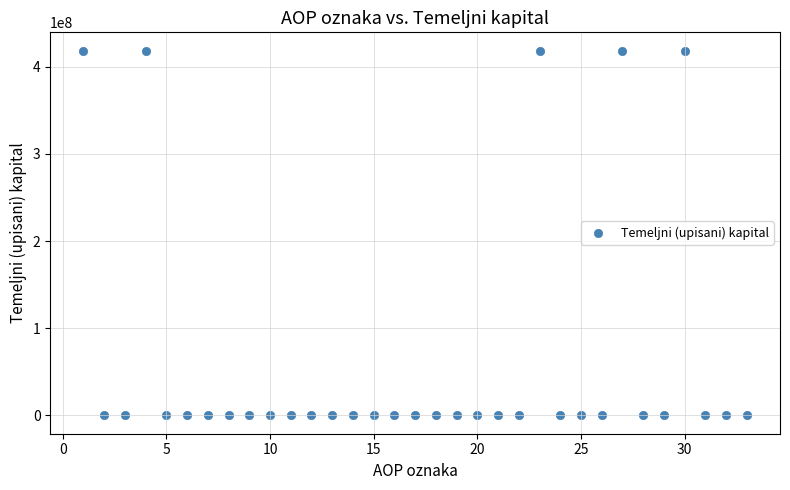

What is the range of Y values (max minus min)?

418656000